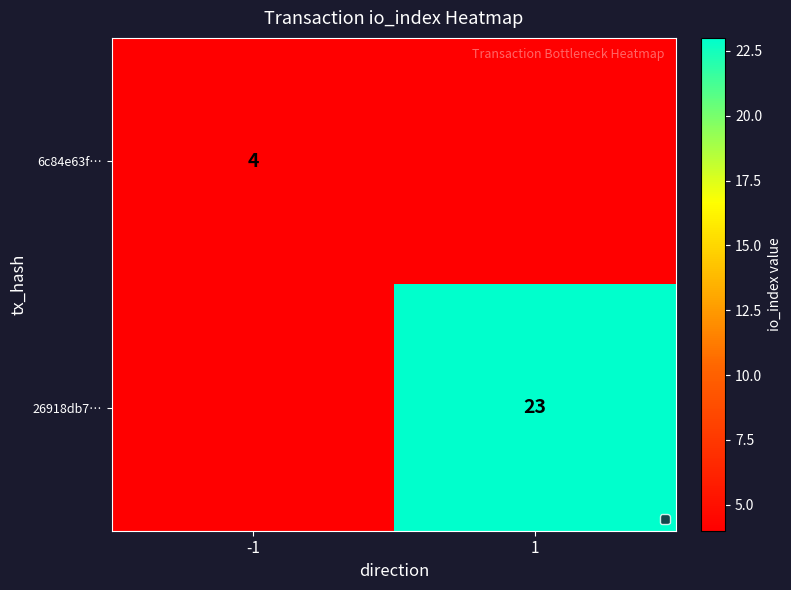

Between 1 and -1, which is larger?

-1